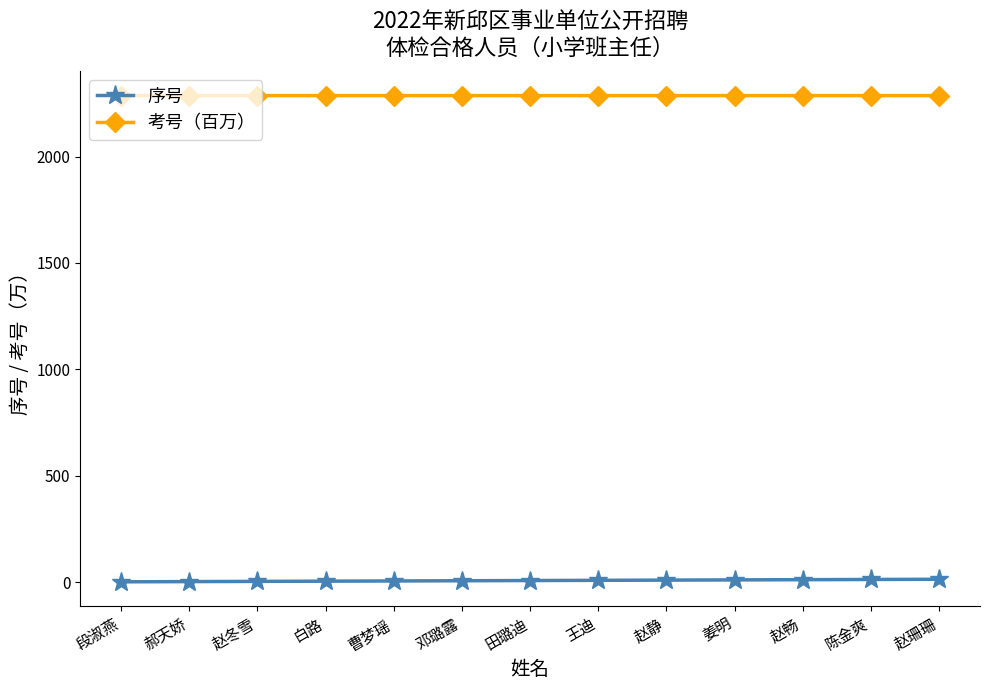

True or false: 考号（百万） and 序号 cross at least once.

False